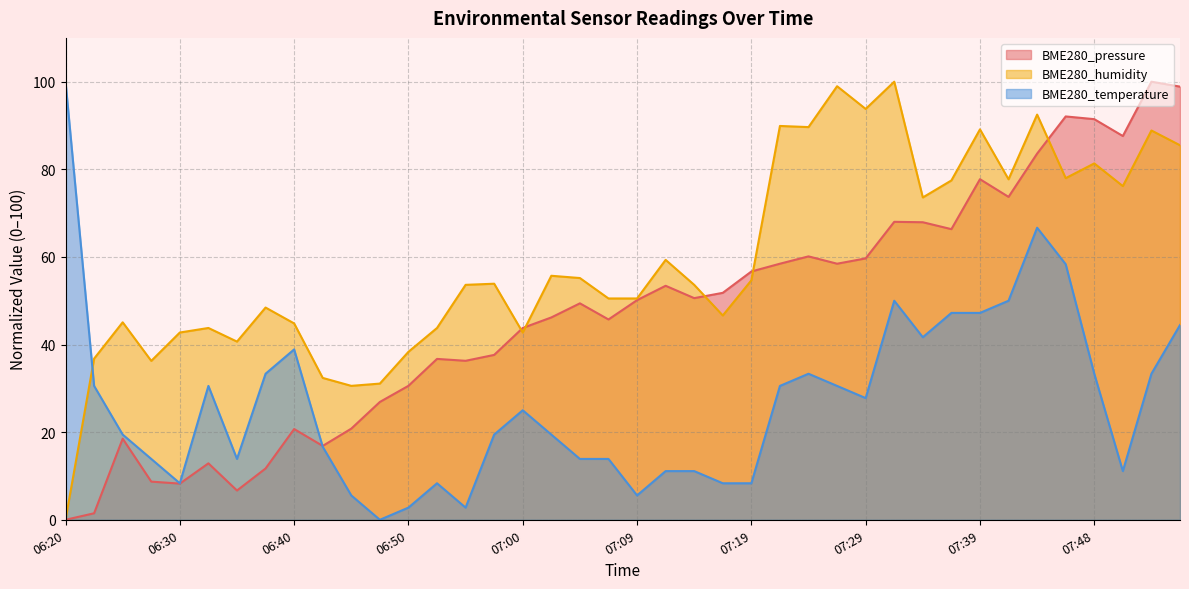

Which series has the largest range (max minus min)?

BME280_pressure